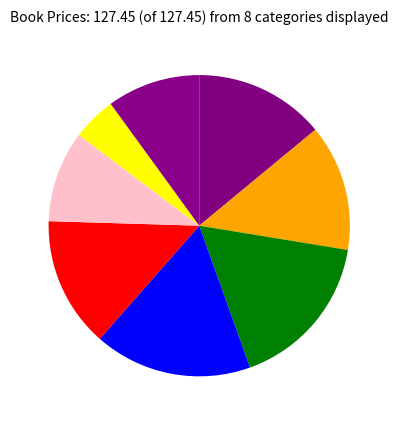

Does any single category account for the majority?

No